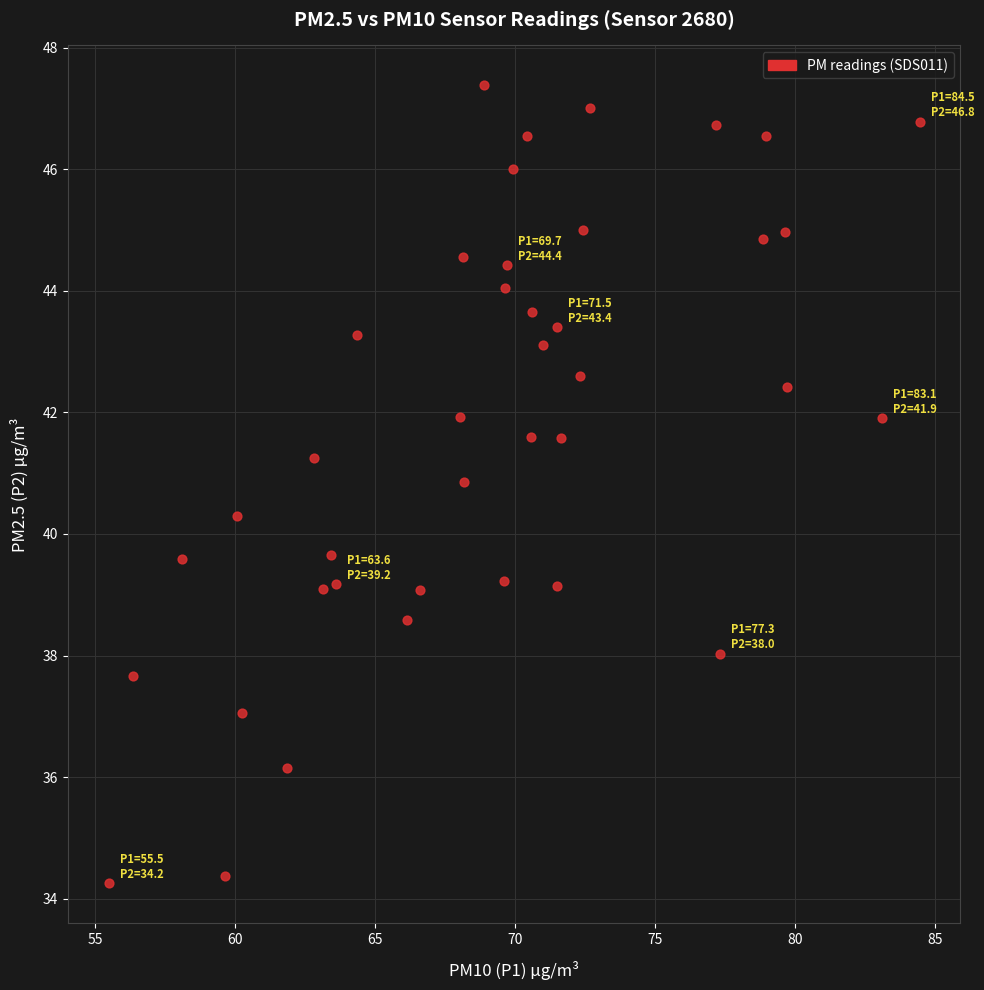

What is the range of X values (max minus min)?

29.0